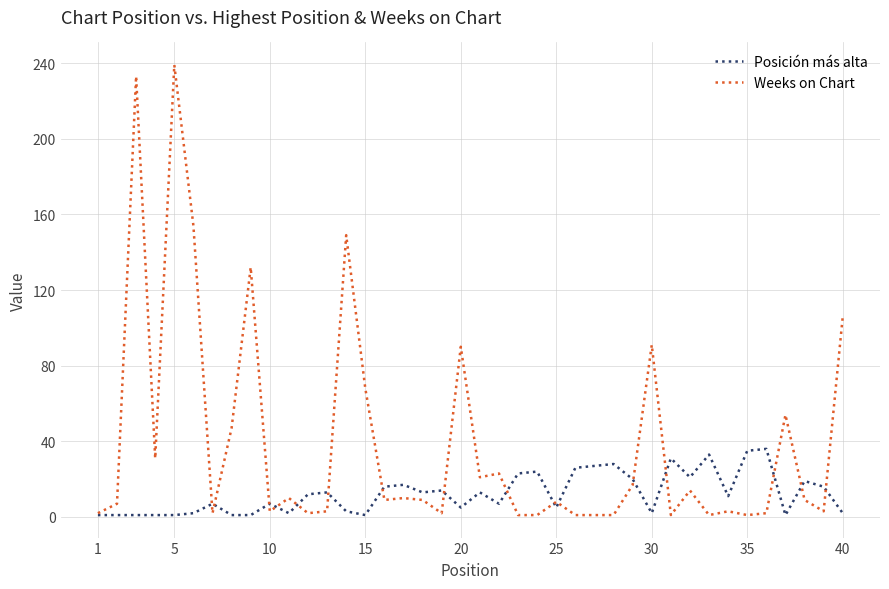

Which series has the largest total across all categories?

Weeks on Chart